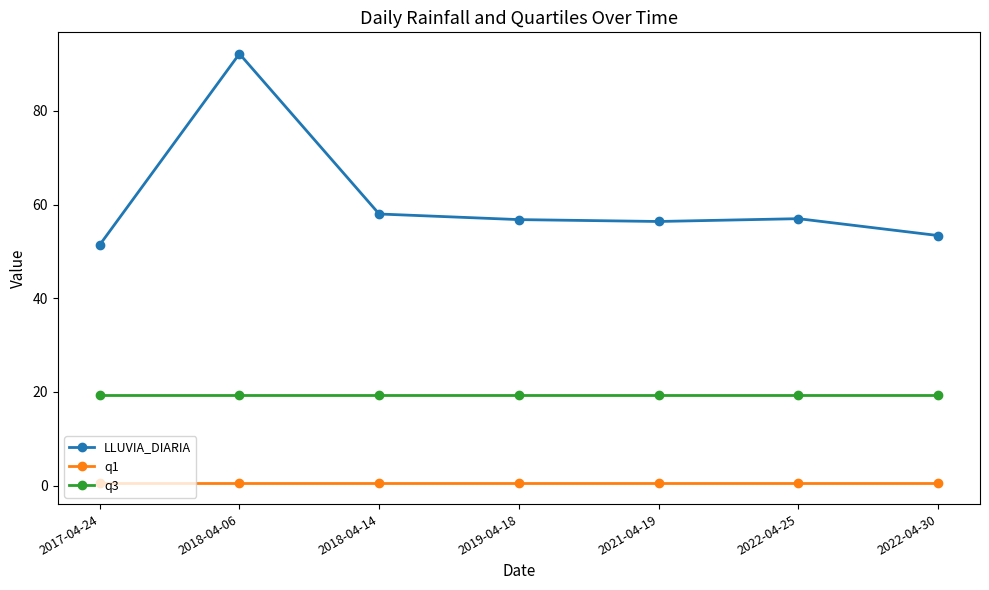

How many distinct data groups are displayed?

3